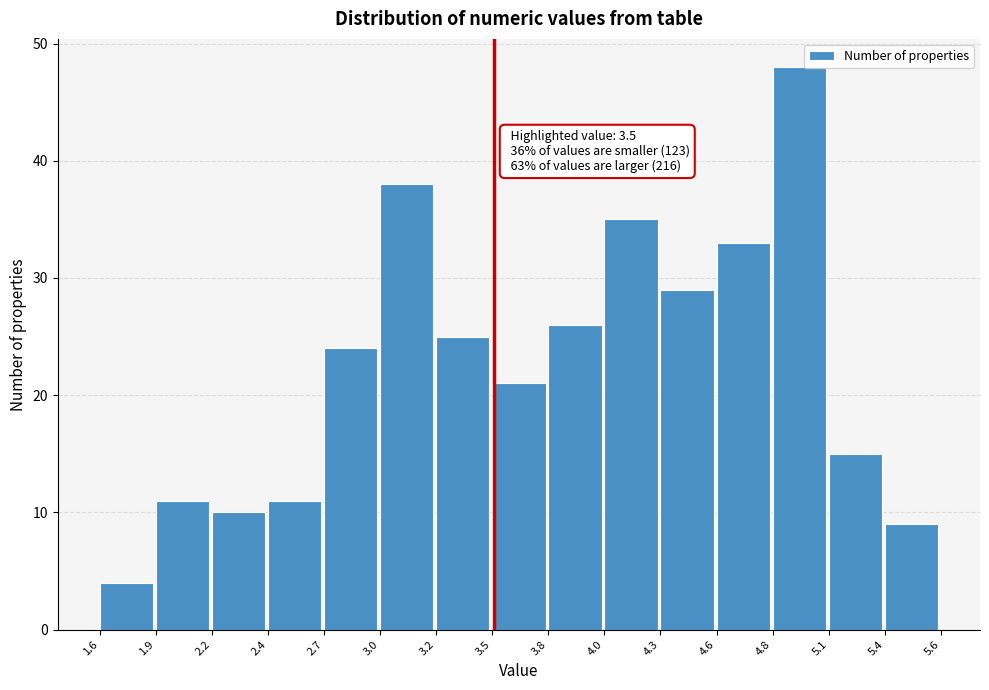

Reading right to left, what are all the values shown in this chart?

9	15	48	33	29	35	26	21	25	38	24	11	10	11	4